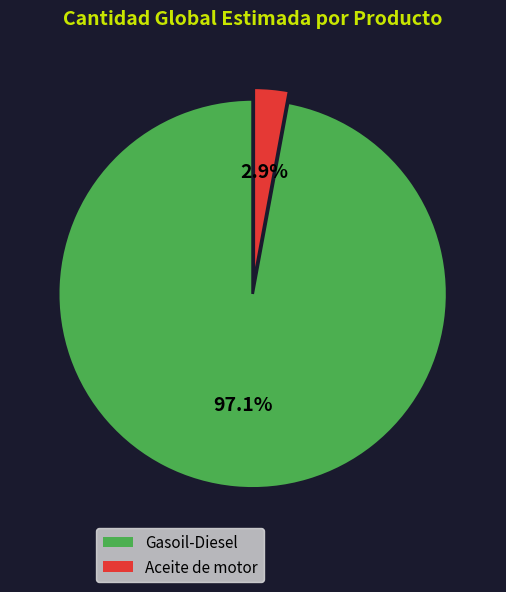

Between Gasoil-Diesel and Aceite de motor, which is larger?

Gasoil-Diesel